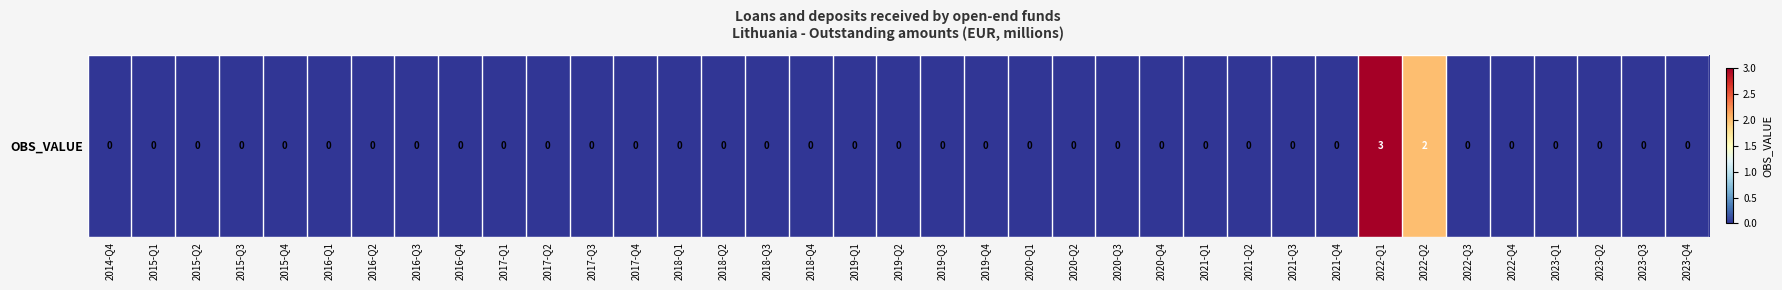

Count the values in the range 0 to 1.

35